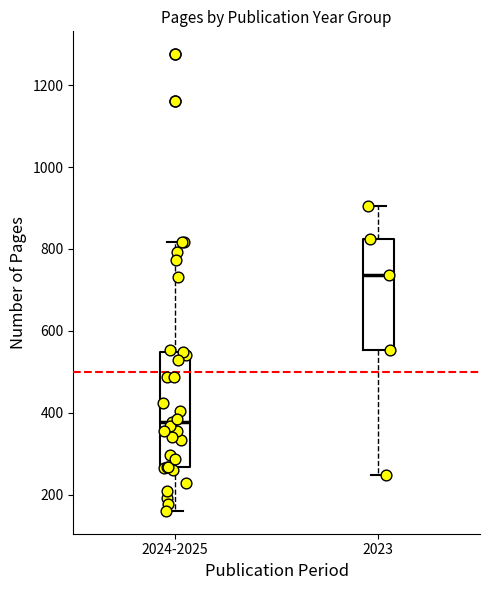

Reading left to right, transcribe this box plot: for each box, give where its median line is, the range the box spans, and where its two whiskers end, as read against the y-axis. The values are not printed on the chart, so give them approximately, as read against the axis.

2024-2025: median 380, box 260 to 540, whiskers 160 to 820
2023: median 740, box 560 to 820, whiskers 240 to 900